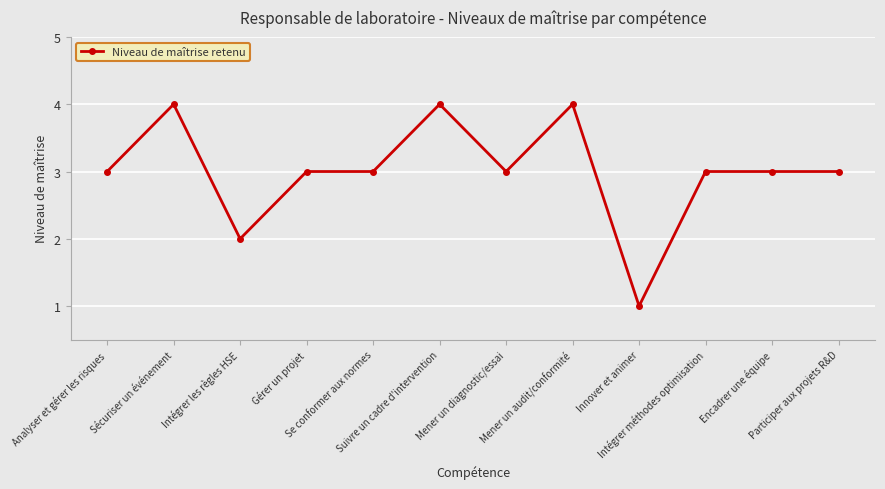

True or false: the data shows 2 at Encadrer une équipe.

False